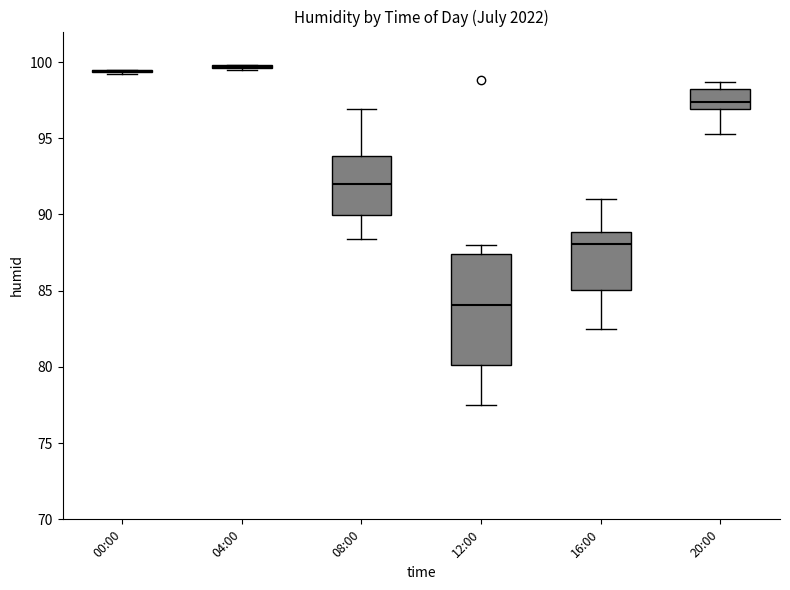

Where does the lower whisker of the box for 20:00 end on the y-axis? The values are not printed on the chart, so give them approximately, as read against the axis.

95.5